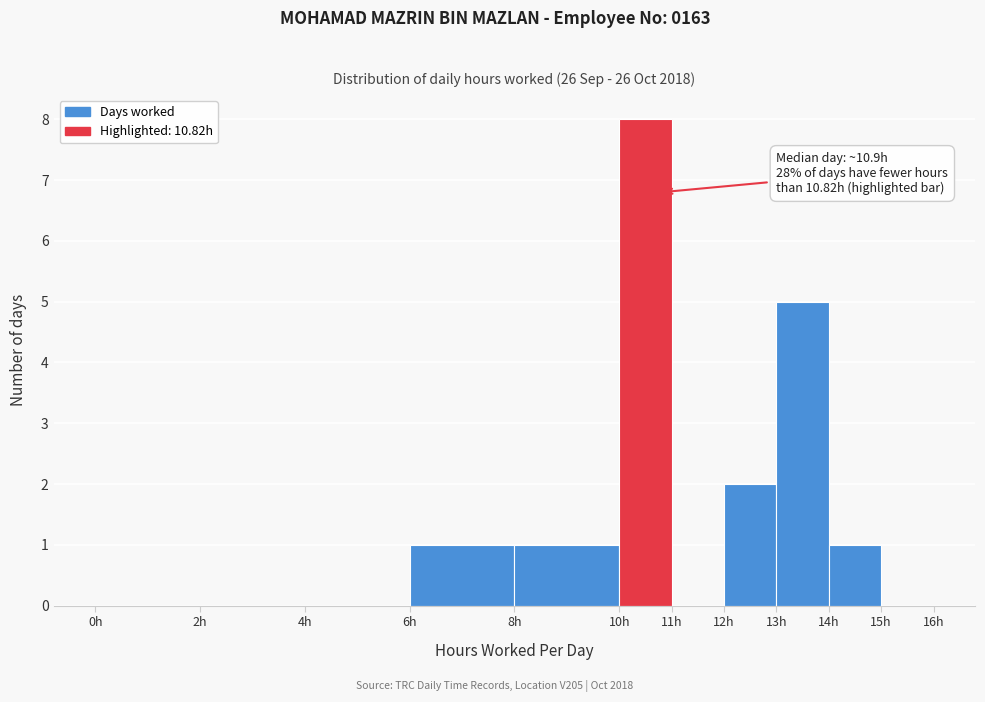

Which range on the x-axis has the tallest bar?

10 to 11